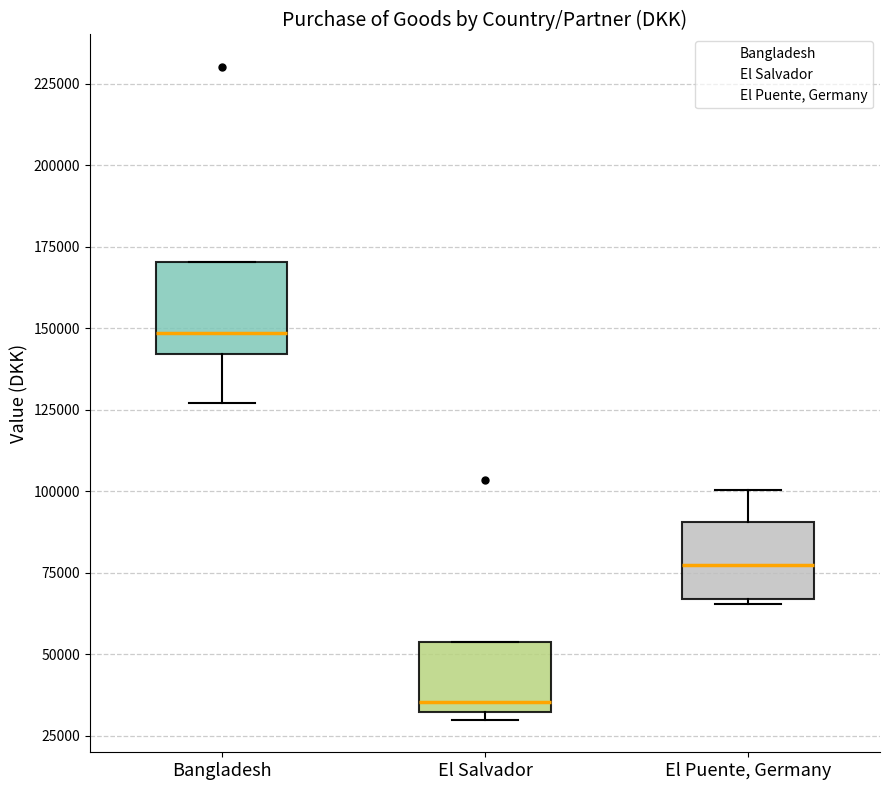

Reading left to right, read every box against the y-axis: the position of its median line, the range the box covers, and the ends of its whiskers. The values are not printed on the chart, so give them approximately, as read against the axis.

Bangladesh: median 150000, box 140000 to 170000, whiskers 125000 to 170000
El Salvador: median 35000, box 30000 to 55000, whiskers 30000 (just below the box's lower edge) to 55000
El Puente, Germany: median 75000, box 65000 to 90000, whiskers 65000 (just below the box's lower edge) to 100000